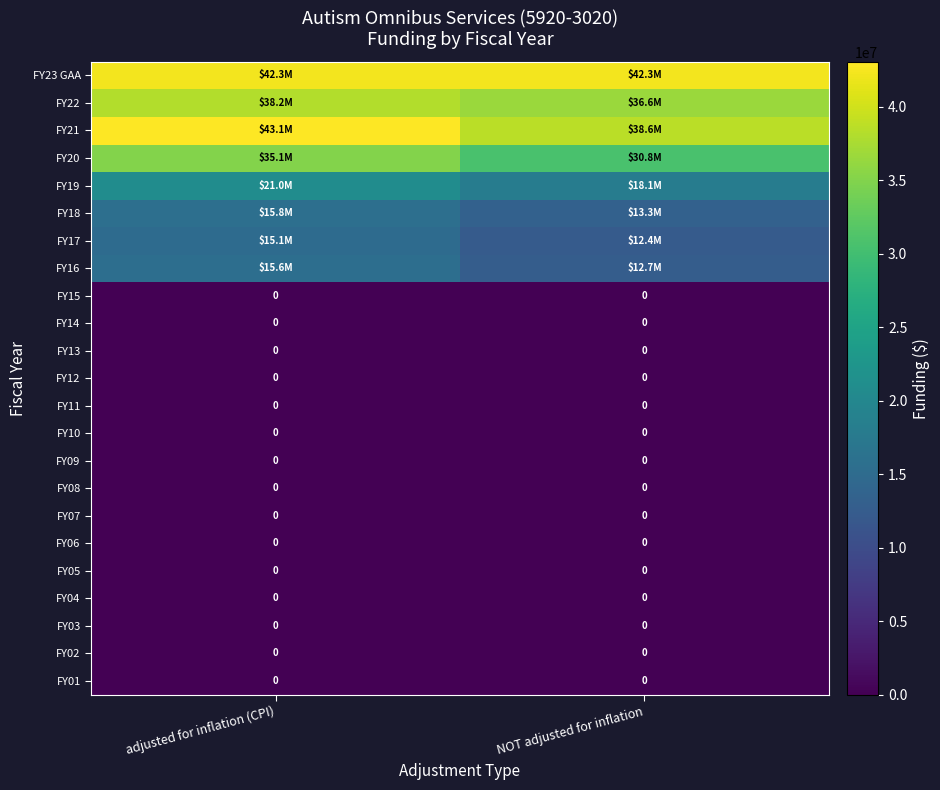

True or false: FY03 has a value of 0 at NOT adjusted for inflation.

True